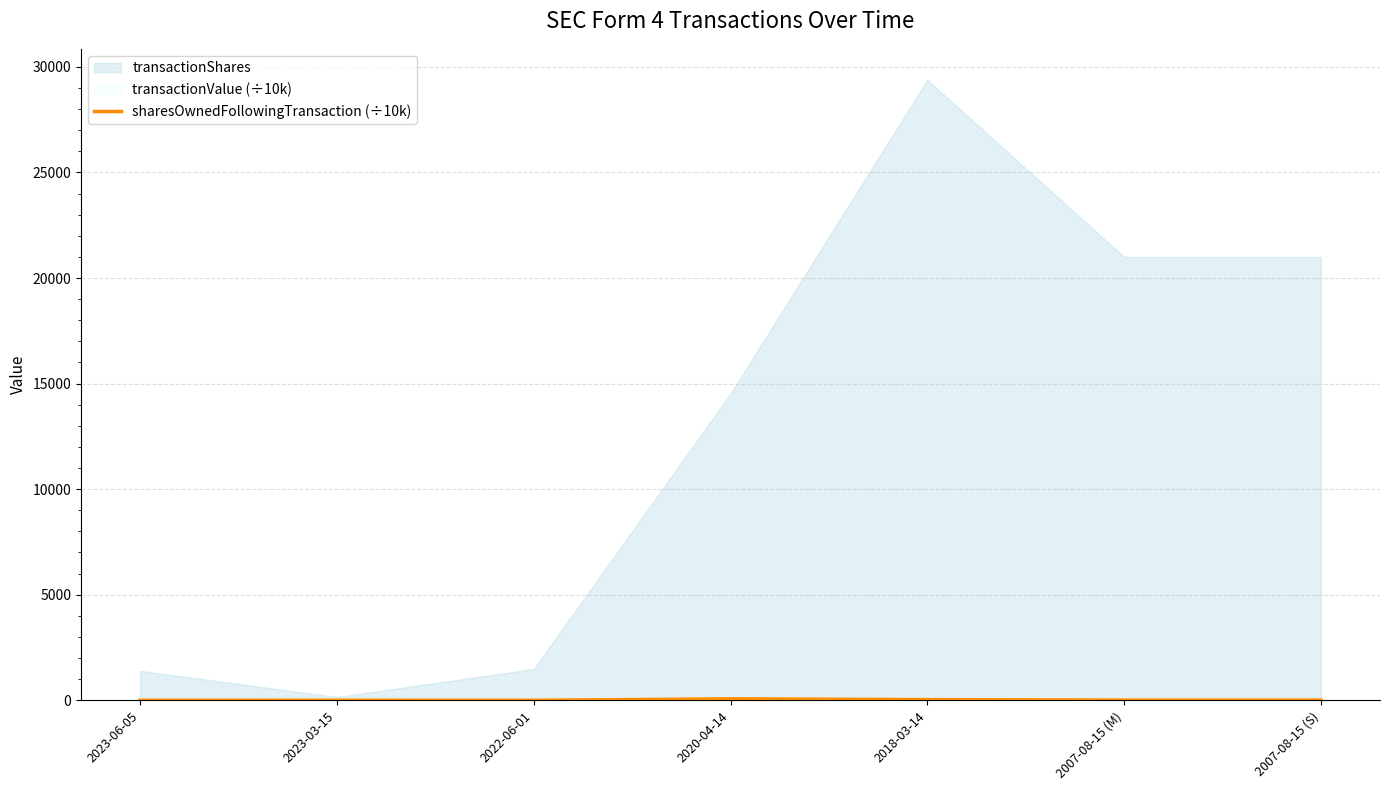

True or false: there are more than 2 points higher than both neighbors.

False